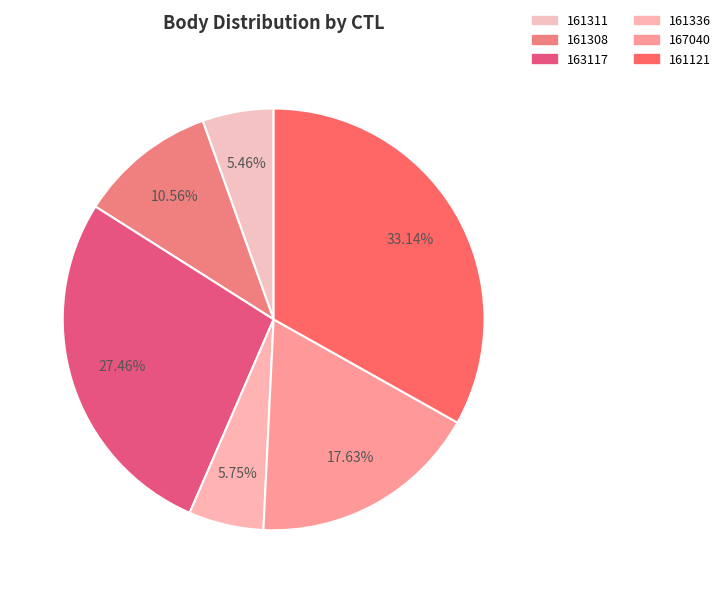

True or false: 167040 accounts for 6% of the total.

False